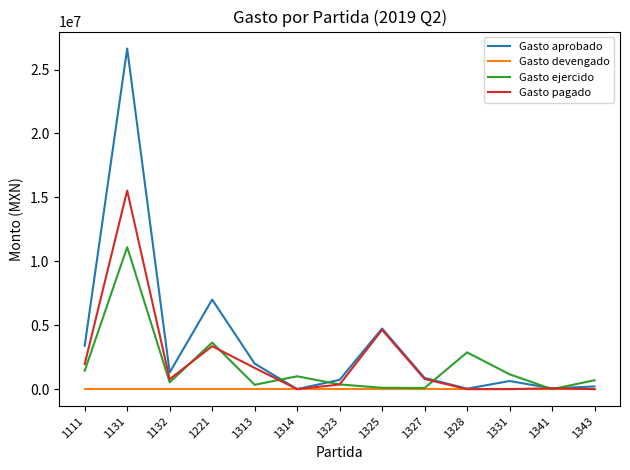

What is the sum of the Gasto aprobado values at 1313 and 1221?

9002461.7